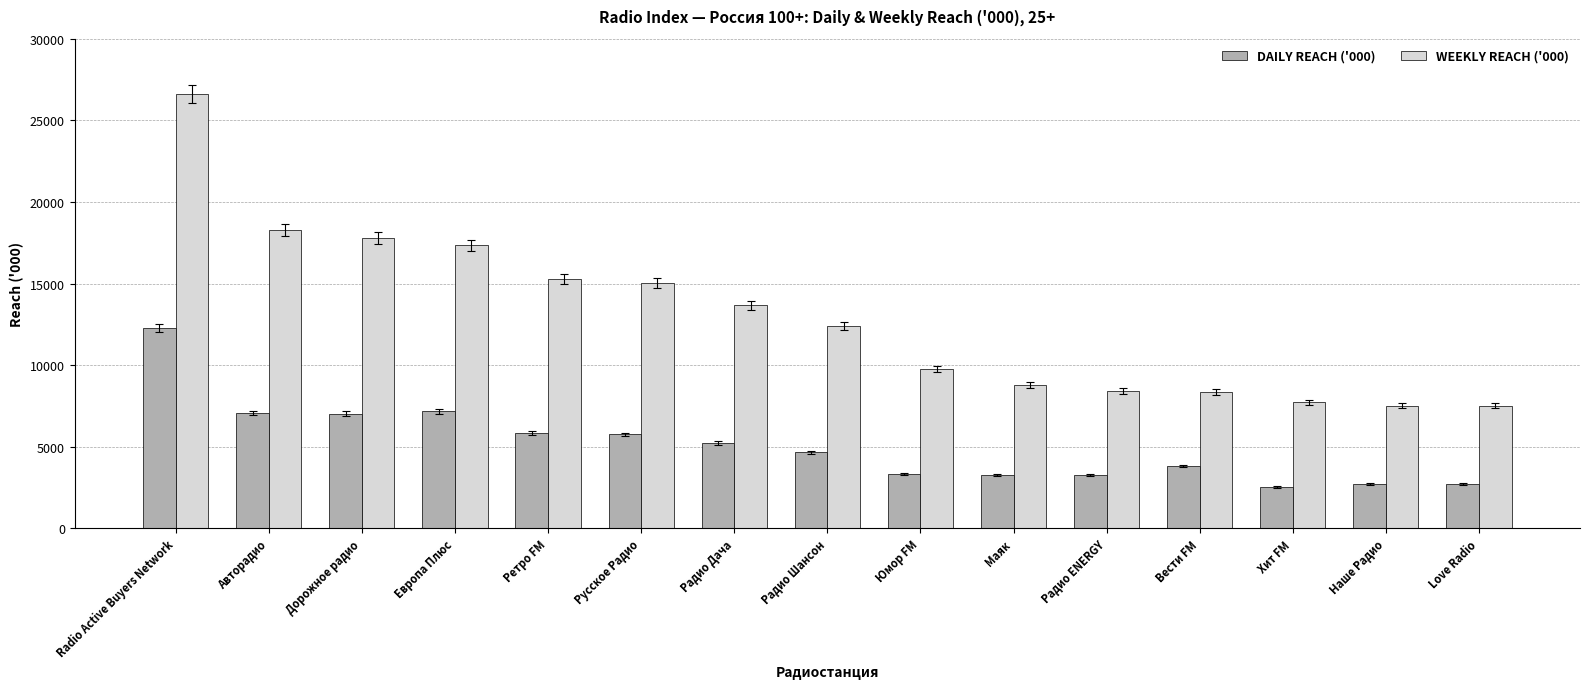

The value of WEEKLY REACH ('000) at Русское Радио is 15017.6. True or false?

True